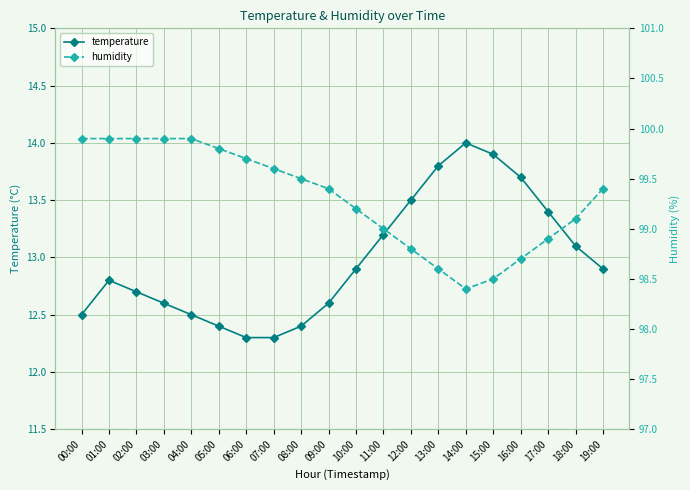

What are all the series names shown in the legend?

temperature, humidity